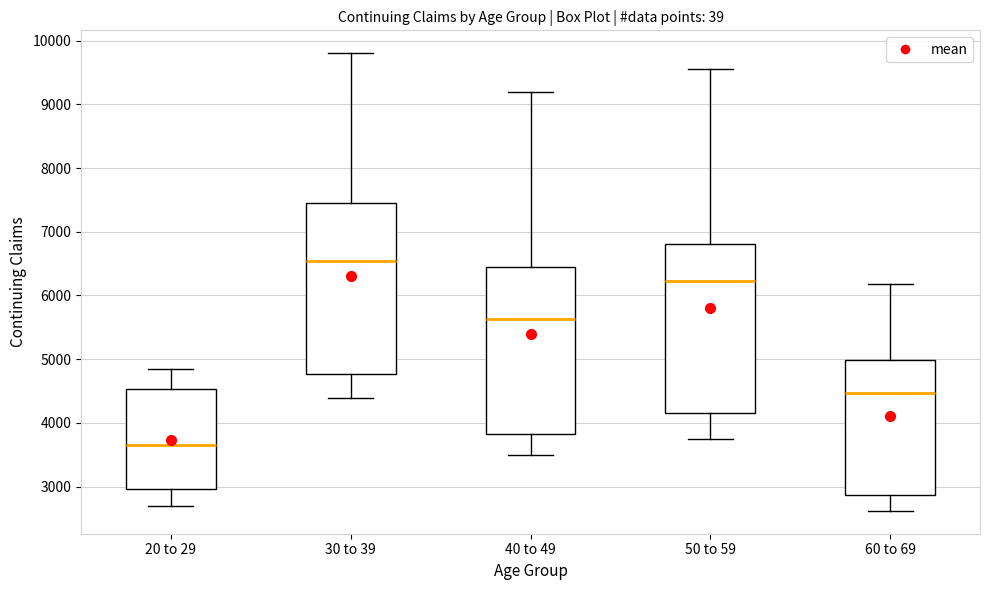

Where is the upper edge of the box for 60 to 69 on the y-axis? The values are not printed on the chart, so give them approximately, as read against the axis.

5000